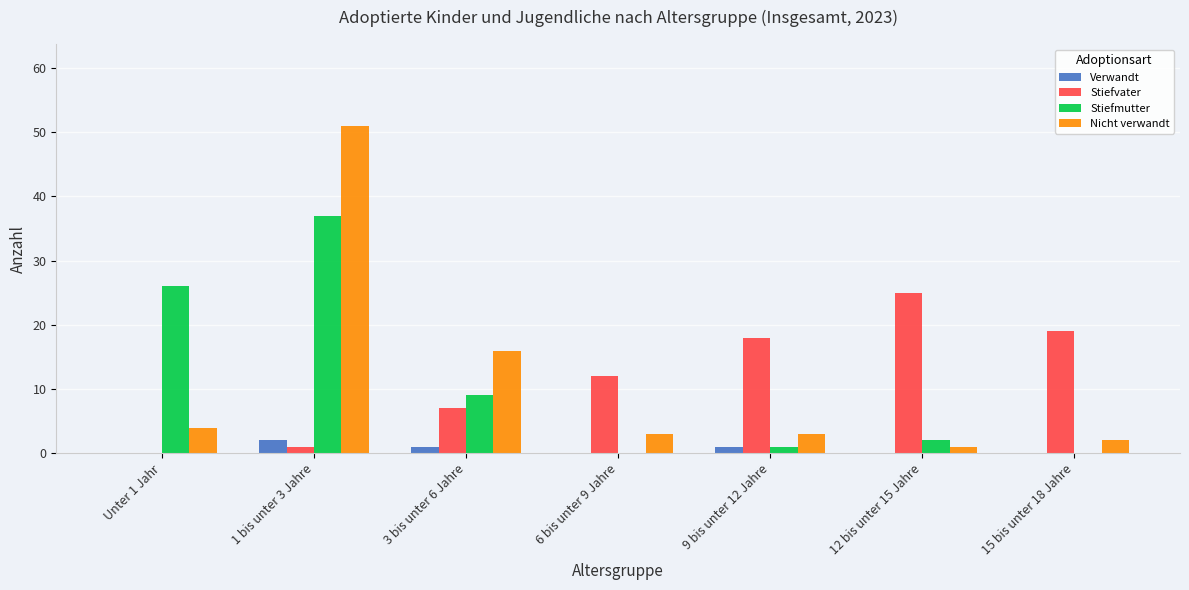

At which category is the sum across all series the highest?

1 bis unter 3 Jahre